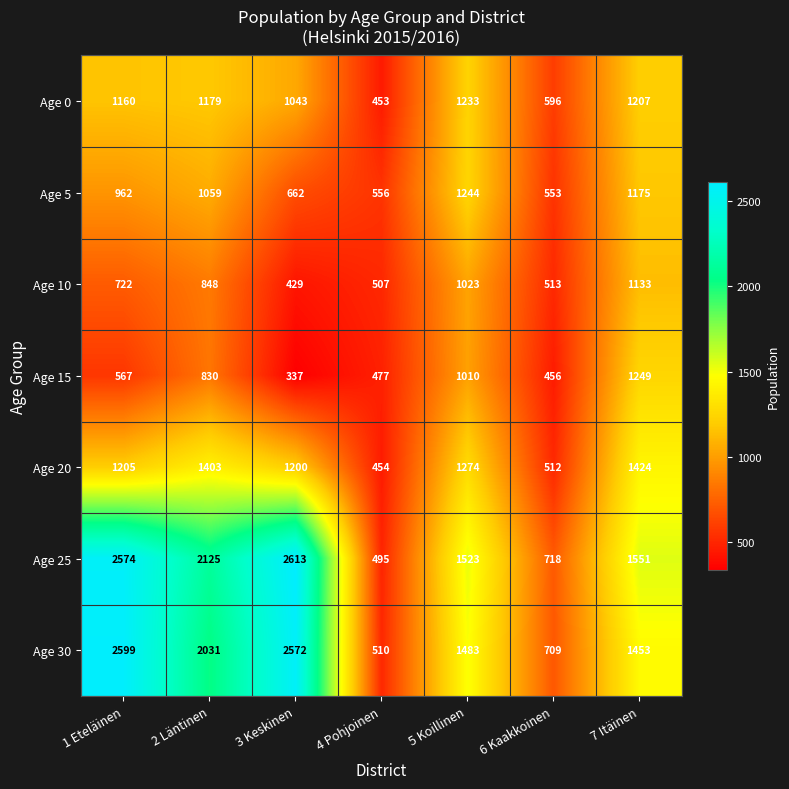

Rank the categories by Age 0 value from highest to lowest.

5 Koillinen, 7 Itäinen, 2 Läntinen, 1 Eteläinen, 3 Keskinen, 6 Kaakkoinen, 4 Pohjoinen